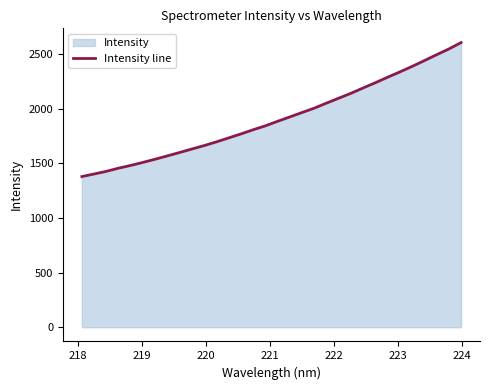

What is the greatest value displayed?

2605.5